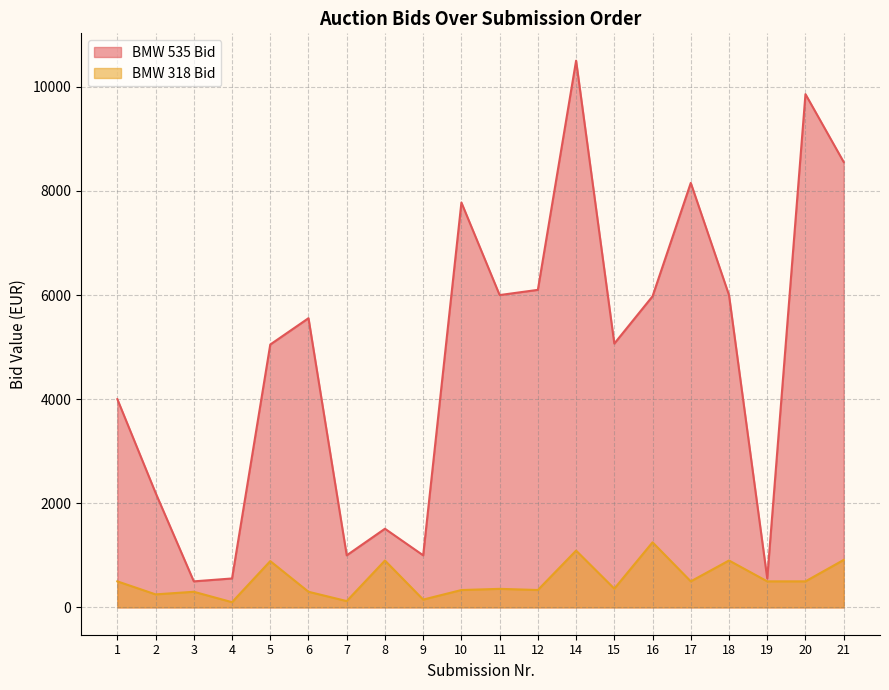

What is the spread (max minus min) of values at 1?

3500.0